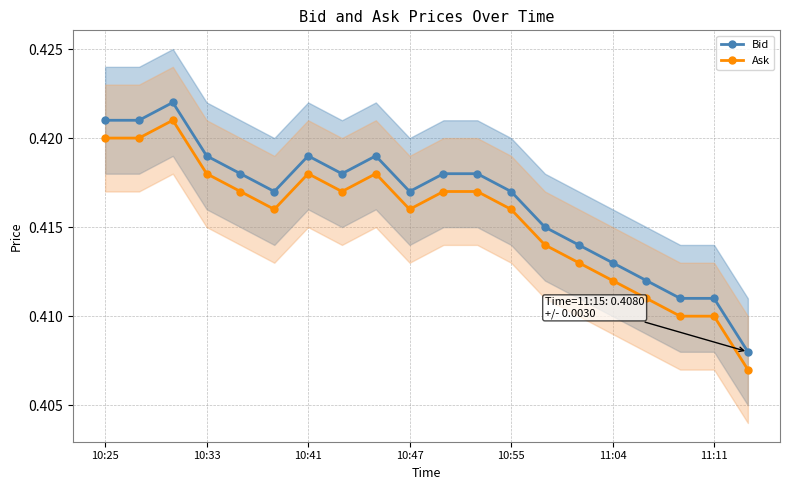

How many Ask values are between 0 and 1?

20